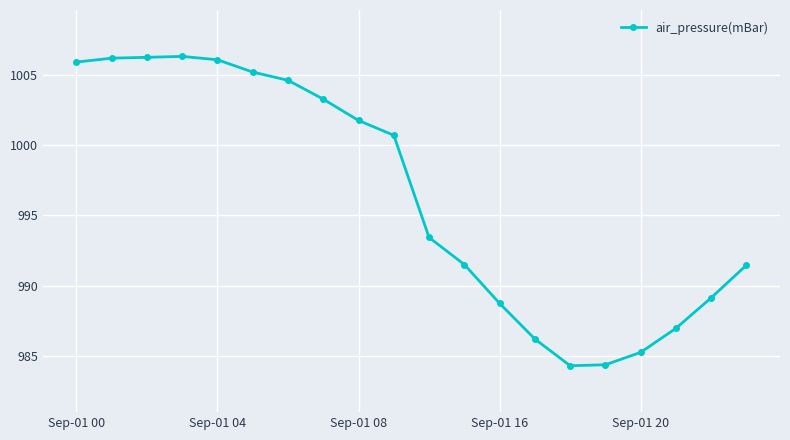

True or false: there are more than 2 points higher than both neighbors.

False